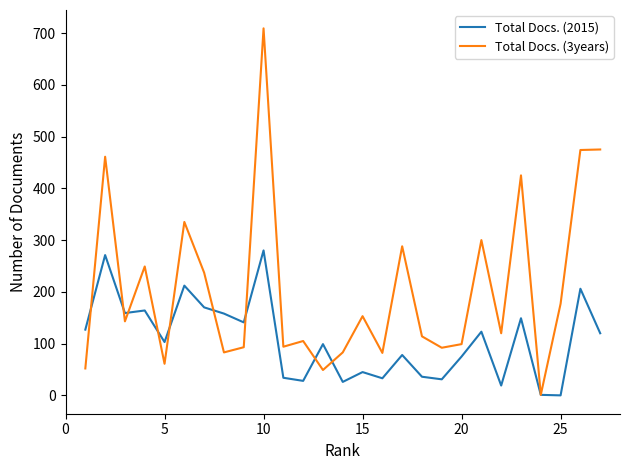

List the series in order of their overall mean, highest first.

Total Docs. (3years), Total Docs. (2015)